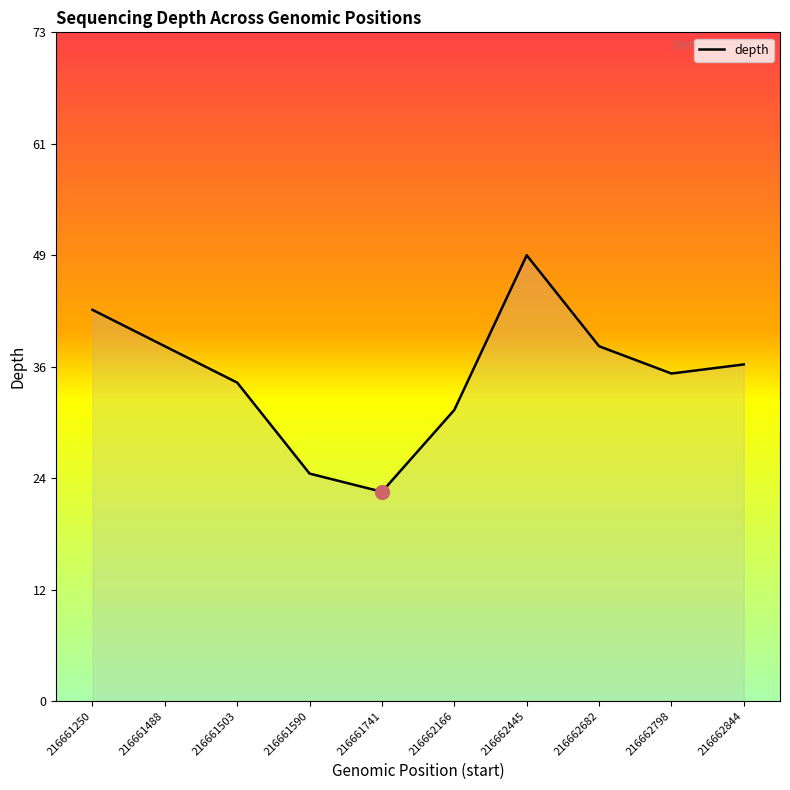

Does the chart have visible grid lines?

No